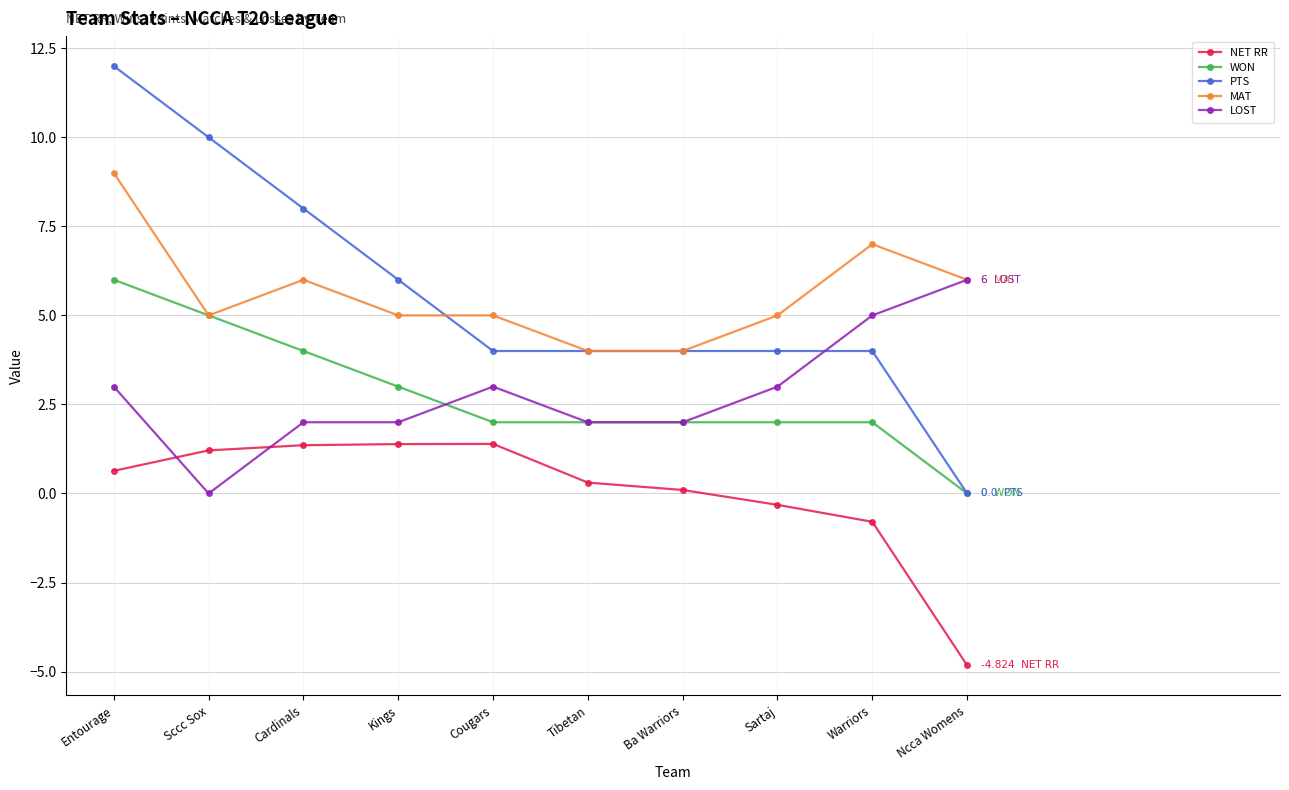

Which category has the lowest value in the NET RR series?

Ncca Womens